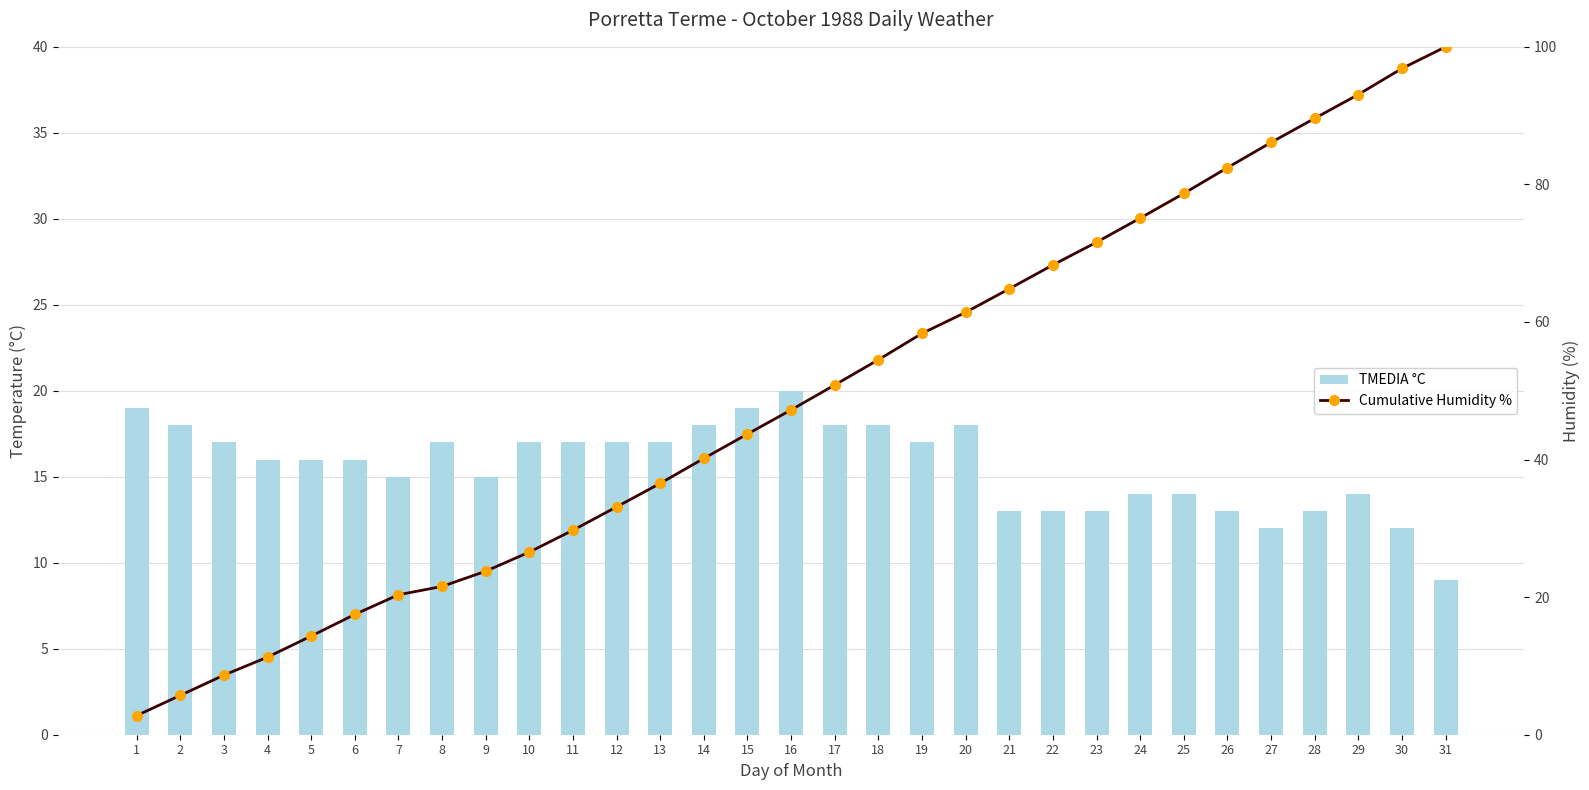

Which series changed the most between 7 and 16?

Cumulative Humidity %